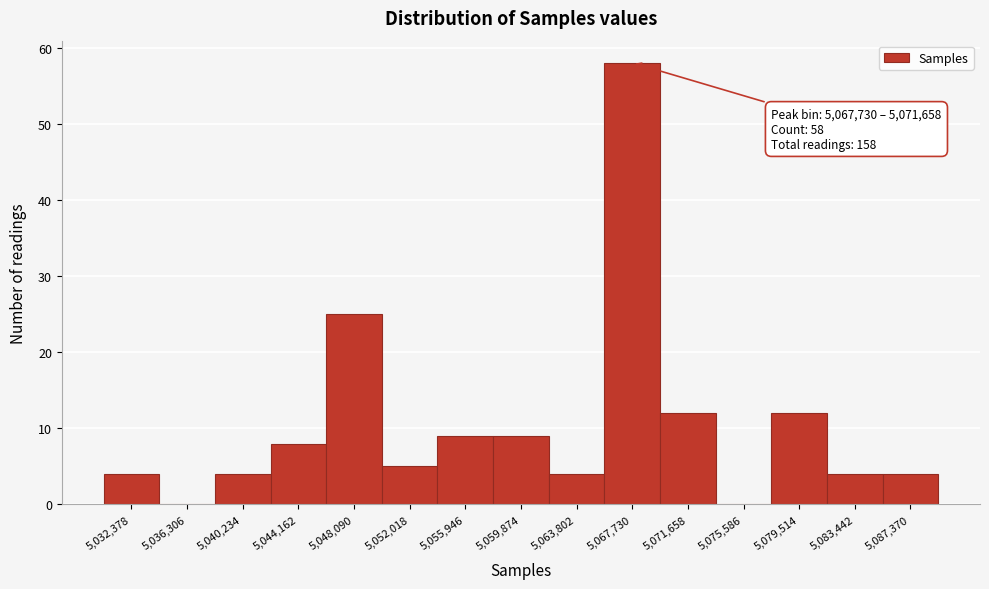

Reading left to right, what are all the values shown in this chart?

5,032,378=4	5,036,306=0	5,040,234=4	5,044,162=8	5,048,090=25	5,052,018=5	5,055,946=9	5,059,874=9	5,063,802=4	5,067,730=58	5,071,658=12	5,075,586=0	5,079,514=12	5,083,442=4	5,087,370=4